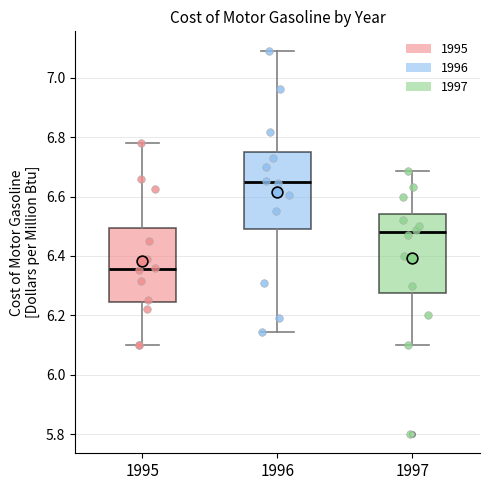

Which box's median line is the highest?

1996